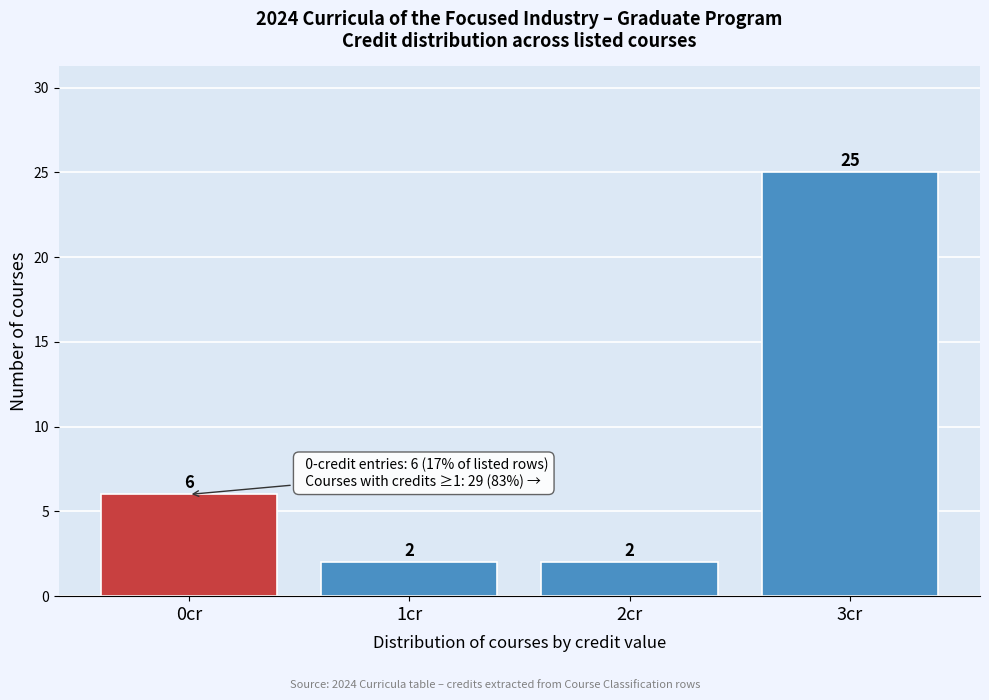

Reading left to right, list all the values displayed in this chart.

6	2	2	25